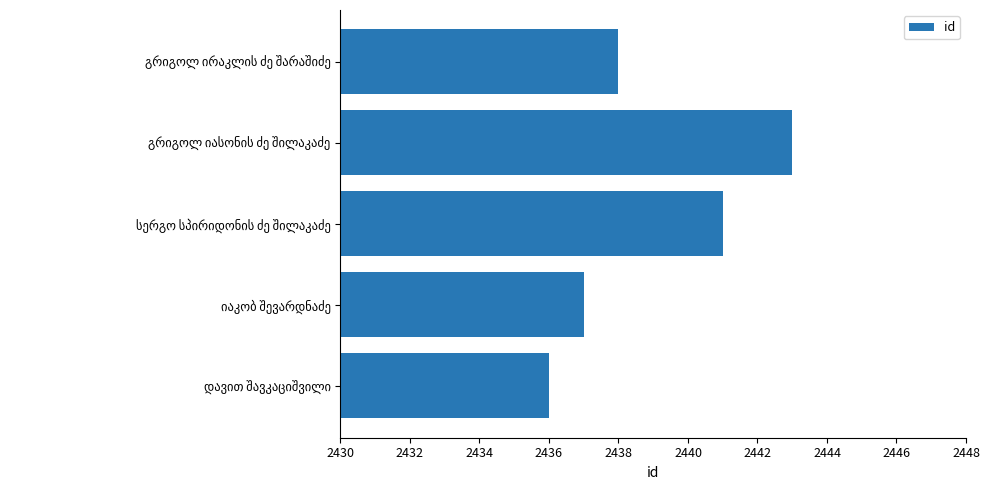

What is the minimum value shown in the chart?

2436